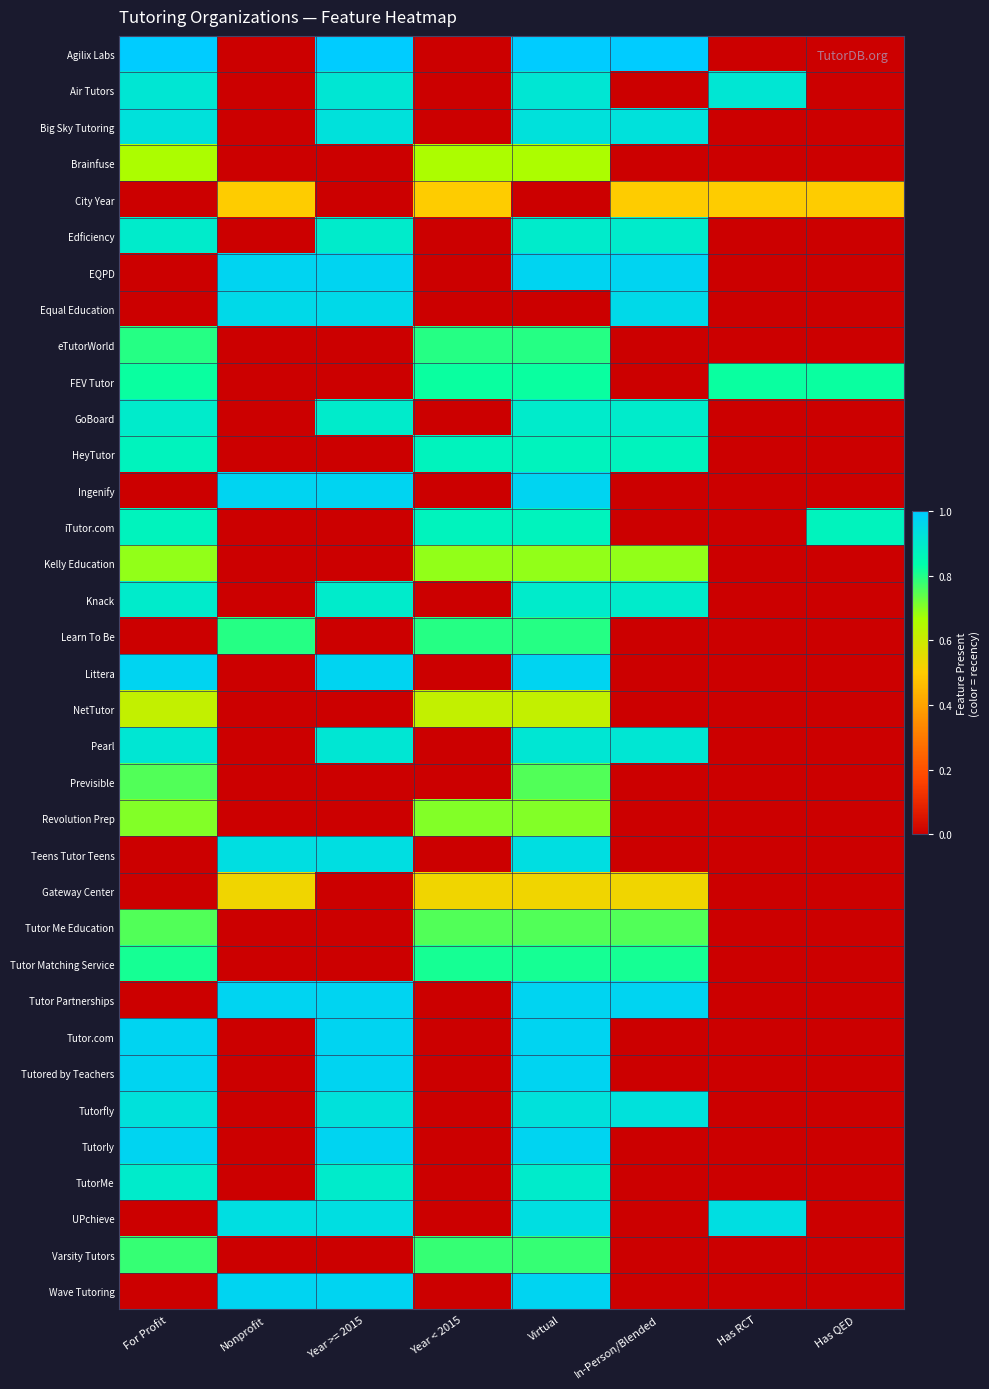

Reading left to right, list all the values displayed in this chart.

Agilix Labs: For Profit=1.0	Nonprofit=0.0	Year >= 2015=1.0	Year < 2015=0.0	Virtual=1.0	In-Person/Blended=1.0	Has RCT=0.0	Has QED=0.0
Air Tutors: For Profit=0.9	Nonprofit=0.0	Year >= 2015=0.9	Year < 2015=0.0	Virtual=0.9	In-Person/Blended=0.0	Has RCT=0.9	Has QED=0.0
Big Sky Tutoring: For Profit=0.9	Nonprofit=0.0	Year >= 2015=0.9	Year < 2015=0.0	Virtual=0.9	In-Person/Blended=0.9	Has RCT=0.0	Has QED=0.0
Brainfuse: For Profit=0.7	Nonprofit=0.0	Year >= 2015=0.0	Year < 2015=0.7	Virtual=0.7	In-Person/Blended=0.0	Has RCT=0.0	Has QED=0.0
City Year: For Profit=0.0	Nonprofit=0.5	Year >= 2015=0.0	Year < 2015=0.5	Virtual=0.0	In-Person/Blended=0.5	Has RCT=0.5	Has QED=0.5
Edficiency: For Profit=0.9	Nonprofit=0.0	Year >= 2015=0.9	Year < 2015=0.0	Virtual=0.9	In-Person/Blended=0.9	Has RCT=0.0	Has QED=0.0
EQPD: For Profit=0.0	Nonprofit=1.0	Year >= 2015=1.0	Year < 2015=0.0	Virtual=1.0	In-Person/Blended=1.0	Has RCT=0.0	Has QED=0.0
Equal Education: For Profit=0.0	Nonprofit=1.0	Year >= 2015=1.0	Year < 2015=0.0	Virtual=0.0	In-Person/Blended=1.0	Has RCT=0.0	Has QED=0.0
eTutorWorld: For Profit=0.8	Nonprofit=0.0	Year >= 2015=0.0	Year < 2015=0.8	Virtual=0.8	In-Person/Blended=0.0	Has RCT=0.0	Has QED=0.0
FEV Tutor: For Profit=0.8	Nonprofit=0.0	Year >= 2015=0.0	Year < 2015=0.8	Virtual=0.8	In-Person/Blended=0.0	Has RCT=0.8	Has QED=0.8
GoBoard: For Profit=0.9	Nonprofit=0.0	Year >= 2015=0.9	Year < 2015=0.0	Virtual=0.9	In-Person/Blended=0.9	Has RCT=0.0	Has QED=0.0
HeyTutor: For Profit=0.9	Nonprofit=0.0	Year >= 2015=0.0	Year < 2015=0.9	Virtual=0.9	In-Person/Blended=0.9	Has RCT=0.0	Has QED=0.0
Ingenify: For Profit=0.0	Nonprofit=1.0	Year >= 2015=1.0	Year < 2015=0.0	Virtual=1.0	In-Person/Blended=0.0	Has RCT=0.0	Has QED=0.0
iTutor.com: For Profit=0.9	Nonprofit=0.0	Year >= 2015=0.0	Year < 2015=0.9	Virtual=0.9	In-Person/Blended=0.0	Has RCT=0.0	Has QED=0.9
Kelly Education: For Profit=0.7	Nonprofit=0.0	Year >= 2015=0.0	Year < 2015=0.7	Virtual=0.7	In-Person/Blended=0.7	Has RCT=0.0	Has QED=0.0
Knack: For Profit=0.9	Nonprofit=0.0	Year >= 2015=0.9	Year < 2015=0.0	Virtual=0.9	In-Person/Blended=0.9	Has RCT=0.0	Has QED=0.0
Learn To Be: For Profit=0.0	Nonprofit=0.8	Year >= 2015=0.0	Year < 2015=0.8	Virtual=0.8	In-Person/Blended=0.0	Has RCT=0.0	Has QED=0.0
Littera: For Profit=1.0	Nonprofit=0.0	Year >= 2015=1.0	Year < 2015=0.0	Virtual=1.0	In-Person/Blended=0.0	Has RCT=0.0	Has QED=0.0
NetTutor: For Profit=0.6	Nonprofit=0.0	Year >= 2015=0.0	Year < 2015=0.6	Virtual=0.6	In-Person/Blended=0.0	Has RCT=0.0	Has QED=0.0
Pearl: For Profit=0.9	Nonprofit=0.0	Year >= 2015=0.9	Year < 2015=0.0	Virtual=0.9	In-Person/Blended=0.9	Has RCT=0.0	Has QED=0.0
Previsible: For Profit=0.8	Nonprofit=0.0	Year >= 2015=0.0	Year < 2015=0.0	Virtual=0.8	In-Person/Blended=0.0	Has RCT=0.0	Has QED=0.0
Revolution Prep: For Profit=0.7	Nonprofit=0.0	Year >= 2015=0.0	Year < 2015=0.7	Virtual=0.7	In-Person/Blended=0.0	Has RCT=0.0	Has QED=0.0
Teens Tutor Teens: For Profit=0.0	Nonprofit=0.9	Year >= 2015=0.9	Year < 2015=0.0	Virtual=0.9	In-Person/Blended=0.0	Has RCT=0.0	Has QED=0.0
Gateway Center: For Profit=0.0	Nonprofit=0.5	Year >= 2015=0.0	Year < 2015=0.5	Virtual=0.5	In-Person/Blended=0.5	Has RCT=0.0	Has QED=0.0
Tutor Me Education: For Profit=0.8	Nonprofit=0.0	Year >= 2015=0.0	Year < 2015=0.8	Virtual=0.8	In-Person/Blended=0.8	Has RCT=0.0	Has QED=0.0
Tutor Matching Service: For Profit=0.8	Nonprofit=0.0	Year >= 2015=0.0	Year < 2015=0.8	Virtual=0.8	In-Person/Blended=0.8	Has RCT=0.0	Has QED=0.0
Tutor Partnerships: For Profit=0.0	Nonprofit=1.0	Year >= 2015=1.0	Year < 2015=0.0	Virtual=1.0	In-Person/Blended=1.0	Has RCT=0.0	Has QED=0.0
Tutor.com: For Profit=1.0	Nonprofit=0.0	Year >= 2015=1.0	Year < 2015=0.0	Virtual=1.0	In-Person/Blended=0.0	Has RCT=0.0	Has QED=0.0
Tutored by Teachers: For Profit=1.0	Nonprofit=0.0	Year >= 2015=1.0	Year < 2015=0.0	Virtual=1.0	In-Person/Blended=0.0	Has RCT=0.0	Has QED=0.0
Tutorfly: For Profit=0.9	Nonprofit=0.0	Year >= 2015=0.9	Year < 2015=0.0	Virtual=0.9	In-Person/Blended=0.9	Has RCT=0.0	Has QED=0.0
Tutorly: For Profit=1.0	Nonprofit=0.0	Year >= 2015=1.0	Year < 2015=0.0	Virtual=1.0	In-Person/Blended=0.0	Has RCT=0.0	Has QED=0.0
TutorMe: For Profit=0.9	Nonprofit=0.0	Year >= 2015=0.9	Year < 2015=0.0	Virtual=0.9	In-Person/Blended=0.0	Has RCT=0.0	Has QED=0.0
UPchieve: For Profit=0.0	Nonprofit=0.9	Year >= 2015=0.9	Year < 2015=0.0	Virtual=0.9	In-Person/Blended=0.0	Has RCT=0.9	Has QED=0.0
Varsity Tutors: For Profit=0.8	Nonprofit=0.0	Year >= 2015=0.0	Year < 2015=0.8	Virtual=0.8	In-Person/Blended=0.0	Has RCT=0.0	Has QED=0.0
Wave Tutoring: For Profit=0.0	Nonprofit=1.0	Year >= 2015=1.0	Year < 2015=0.0	Virtual=1.0	In-Person/Blended=0.0	Has RCT=0.0	Has QED=0.0